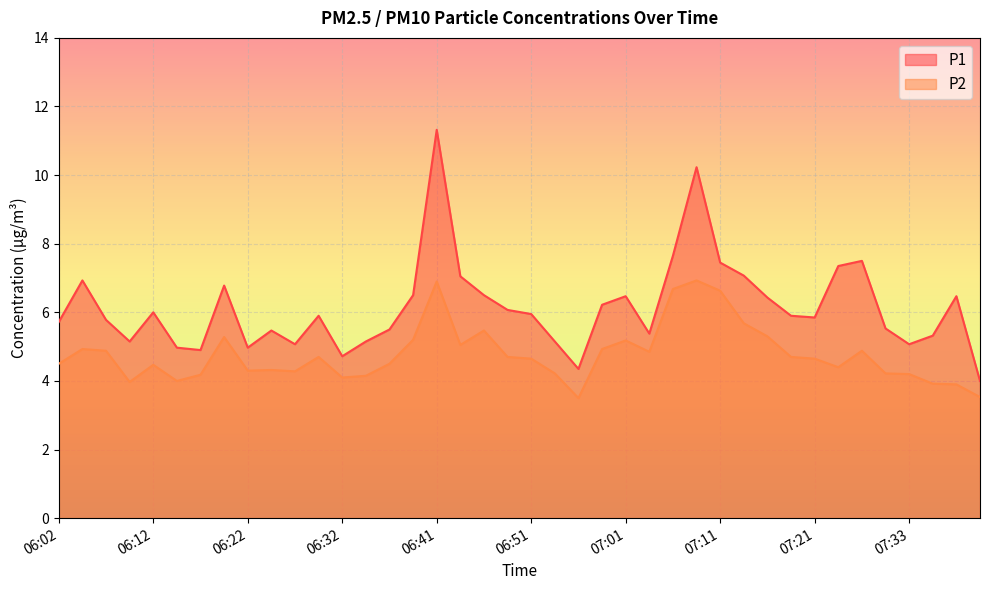

Rank the series at 06:37 from lowest to highest value.

P2, P1